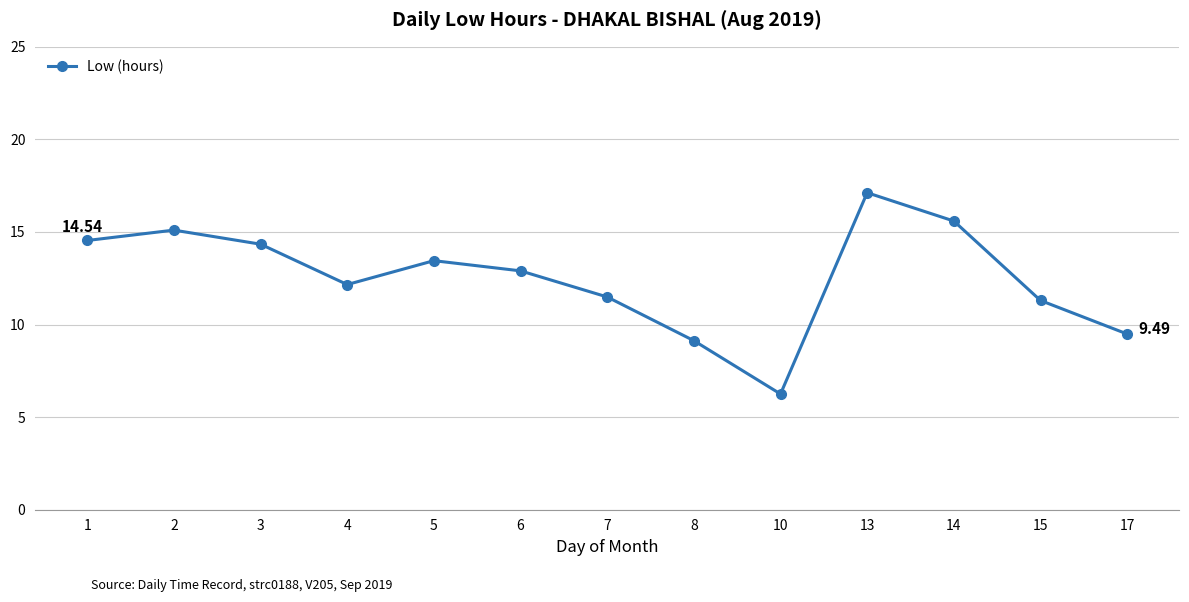

True or false: the data shows 14.3 at 3.

True